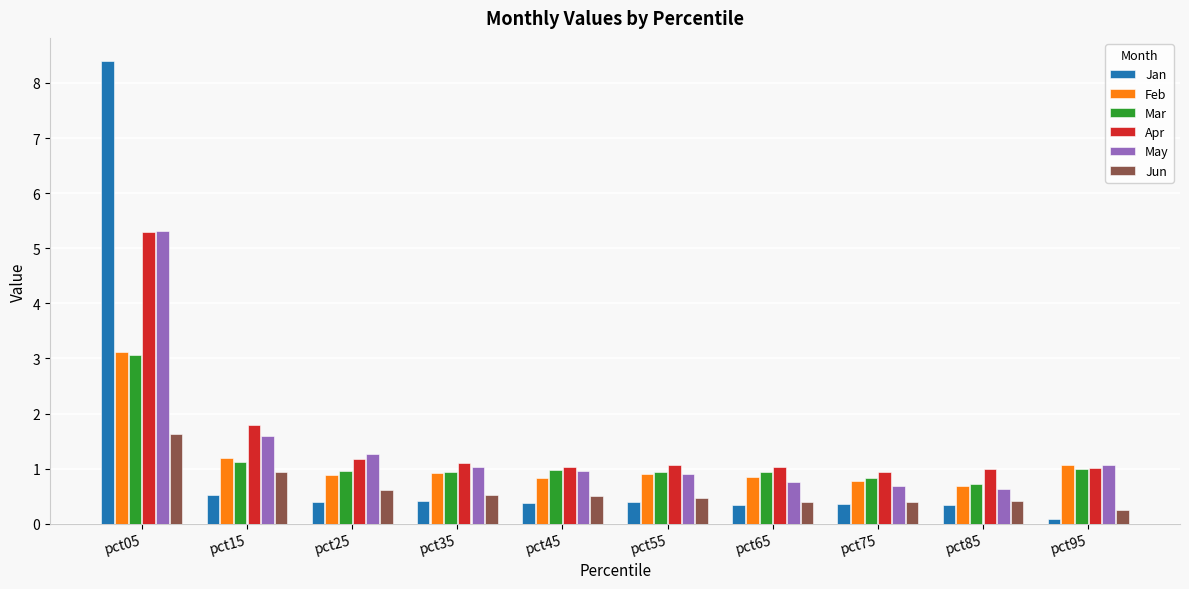

At which category is the sum across all series the highest?

pct05